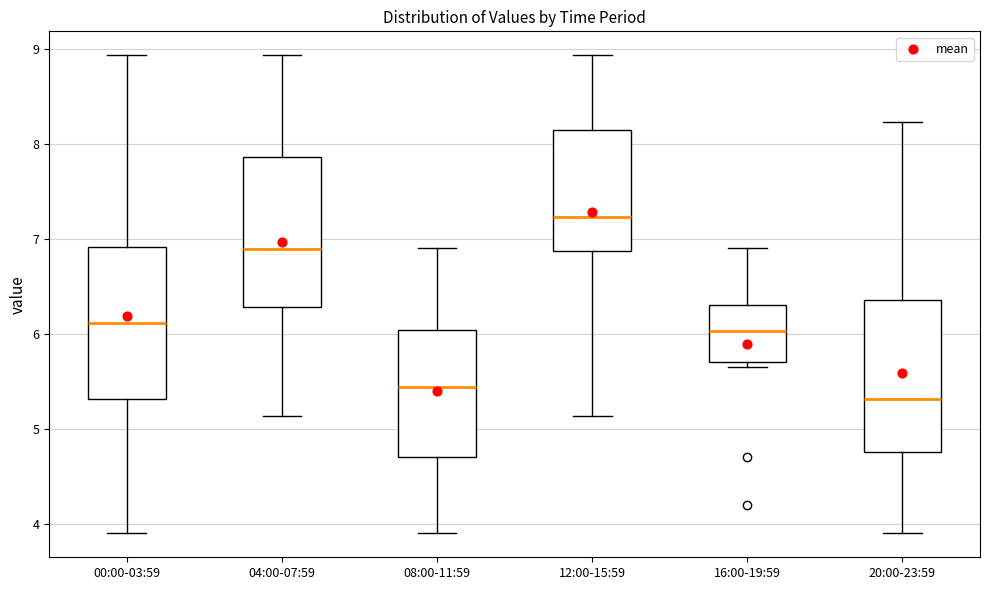

Reading left to right, read every box against the y-axis: the position of its median line, the range the box covers, and the ends of its whiskers. The values are not printed on the chart, so give them approximately, as read against the axis.

00:00-03:59: median 6.1, box 5.3 to 6.9, whiskers 3.9 to 8.9
04:00-07:59: median 6.9, box 6.3 to 7.9, whiskers 5.1 to 8.9
08:00-11:59: median 5.4, box 4.7 to 6.0, whiskers 3.9 to 6.9
12:00-15:59: median 7.2, box 6.9 to 8.1, whiskers 5.1 to 8.9
16:00-19:59: median 6.0, box 5.7 to 6.3, whiskers 5.7 (just below the box's lower edge) to 6.9
20:00-23:59: median 5.3, box 4.8 to 6.4, whiskers 3.9 to 8.2